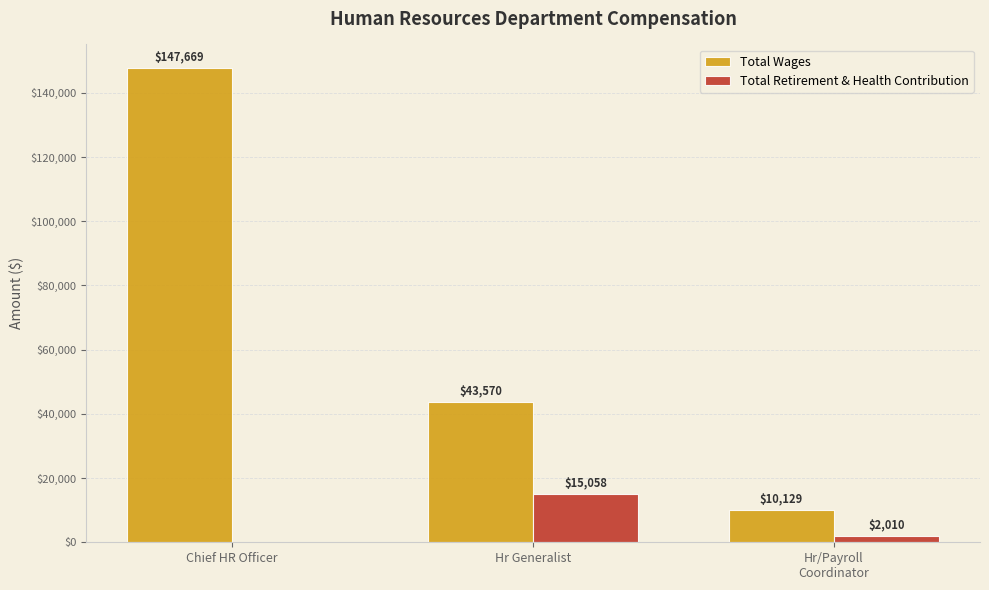

What is the sum of the Total Wages values at Hr/Payroll
Coordinator and Hr Generalist?

53699